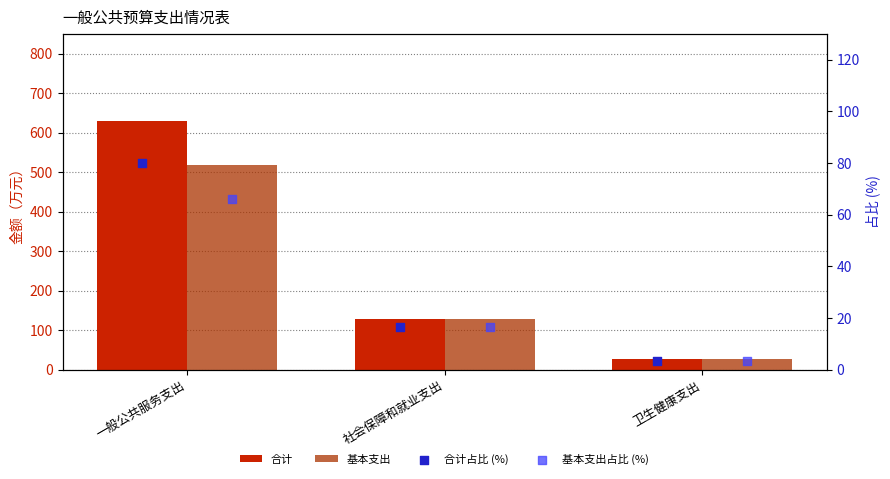

What is the total value across all series at 卫生健康支出?

61.9